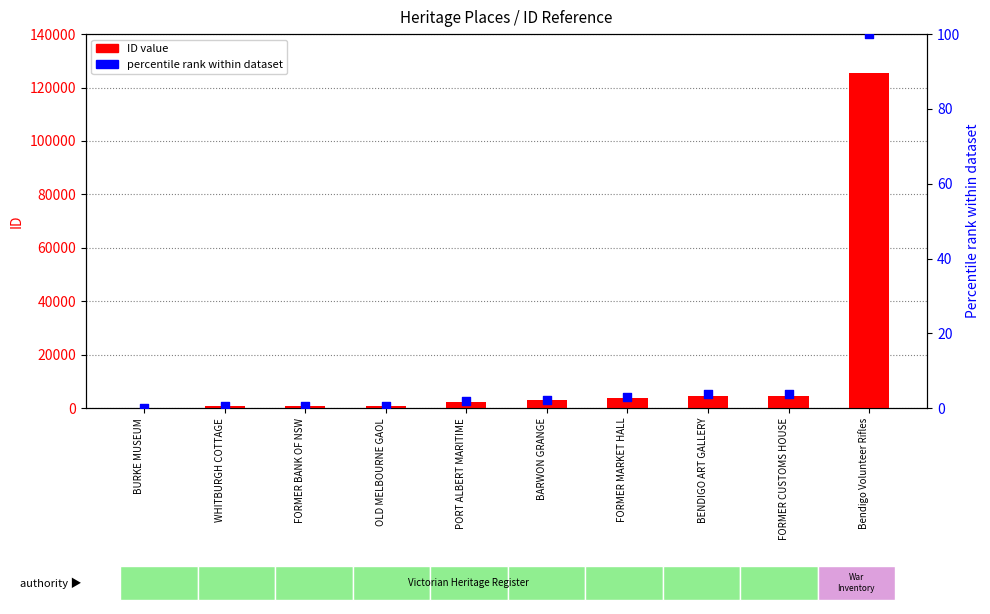

Is the value of percentile rank within dataset at Bendigo Volunteer Rifles greater than the value of ID value at Bendigo Volunteer Rifles?

No